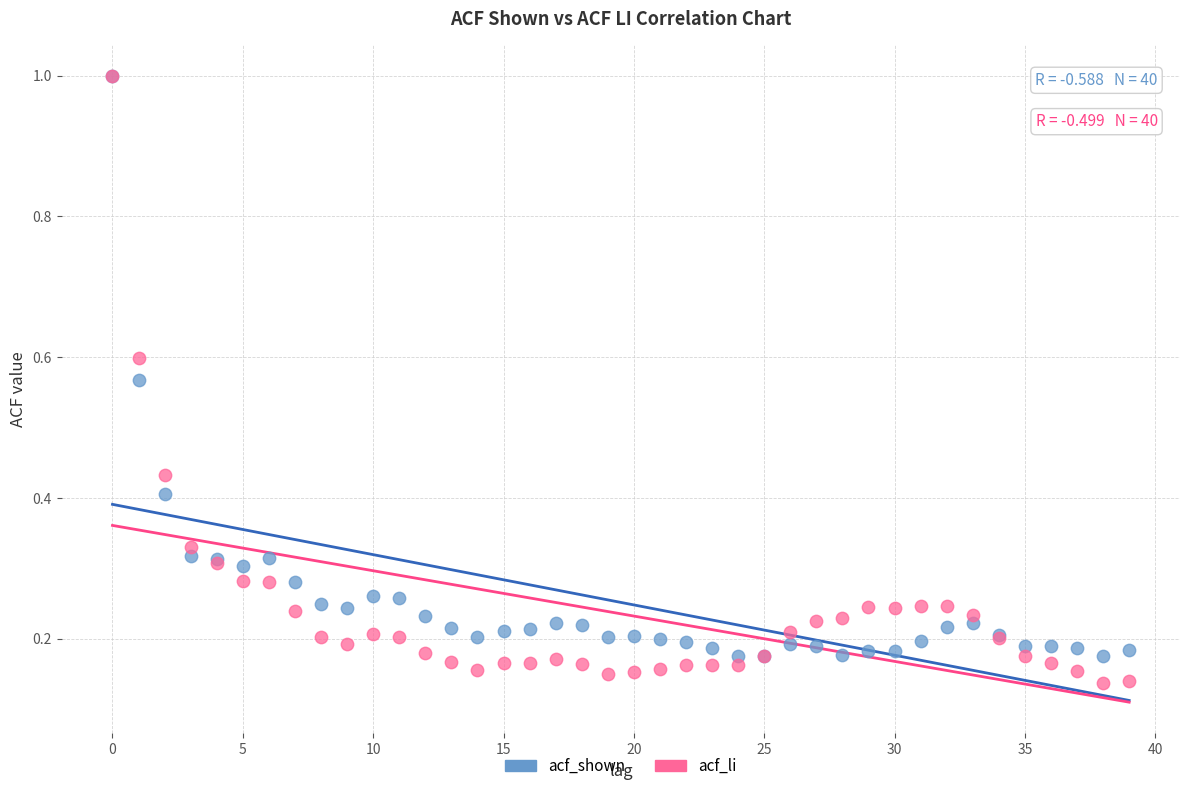

What are all the series names shown in the legend?

acf_shown, acf_li